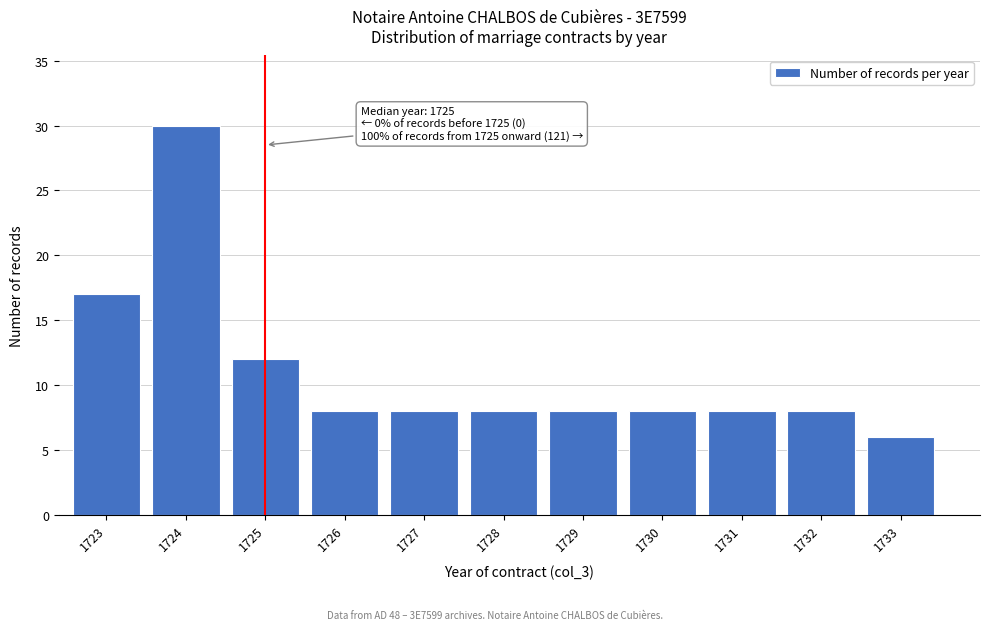

Reading left to right, extract all data points from this chart.

17	30	12	8	8	8	8	8	8	8	6